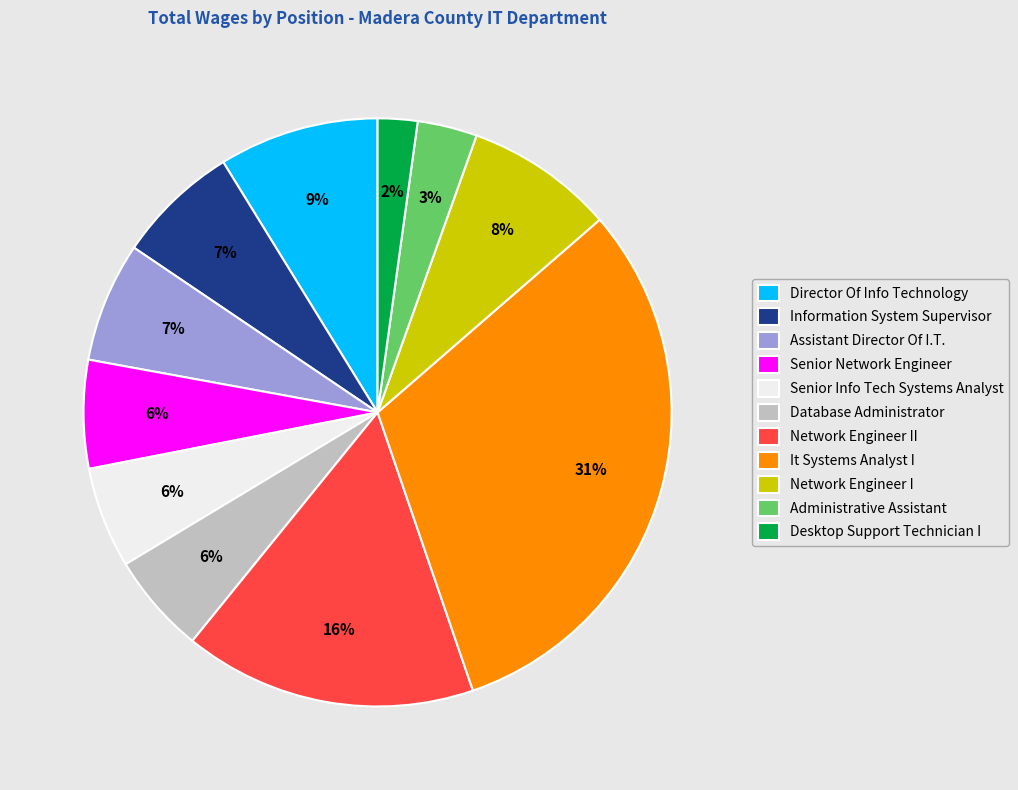

How many slices are in this pie chart?

11